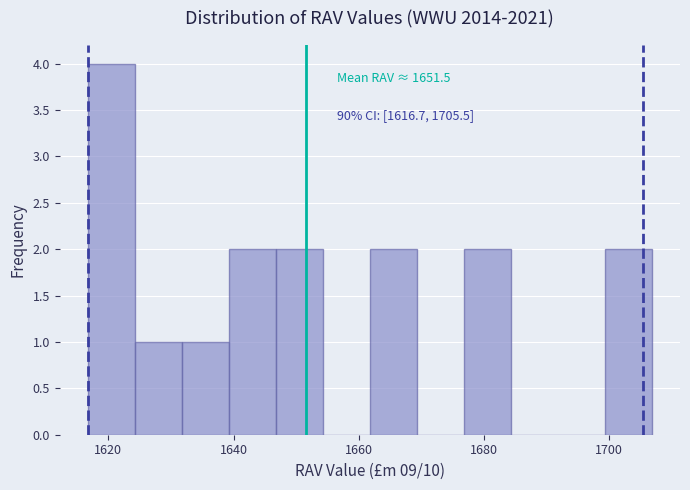

Read against the x-axis, roughly where is the centre of the tallest bar?

1620